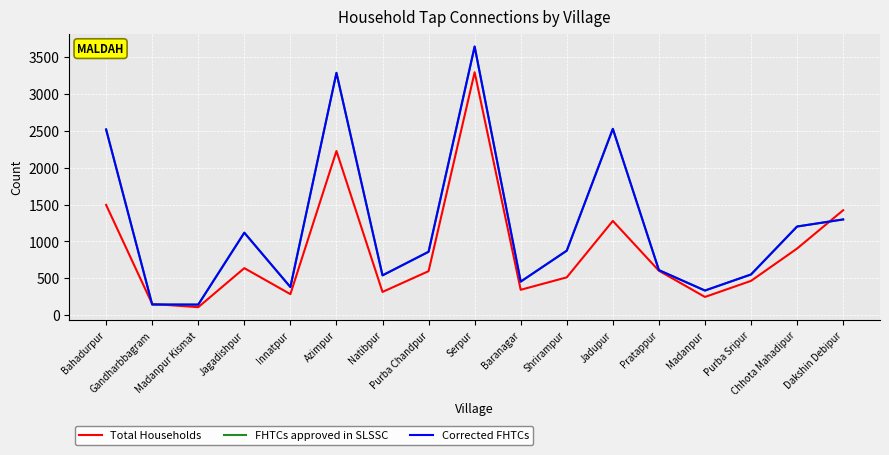

What position from the left is Jagadishpur?

4